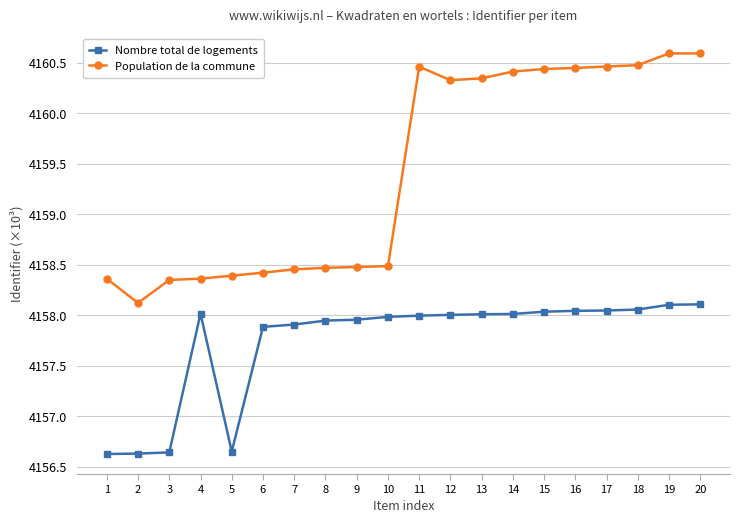

List the series in order of their peak value, lowest first.

Nombre total de logements, Population de la commune